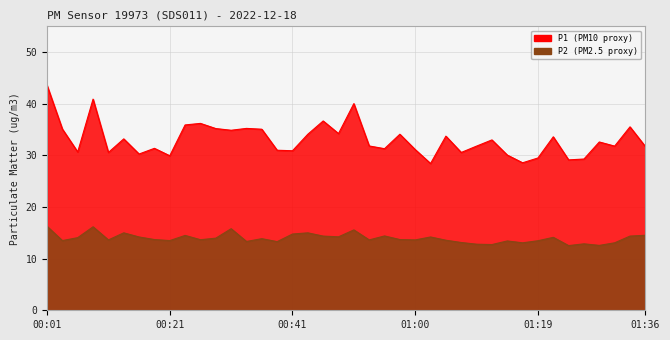

What is the smallest value displayed?

12.5